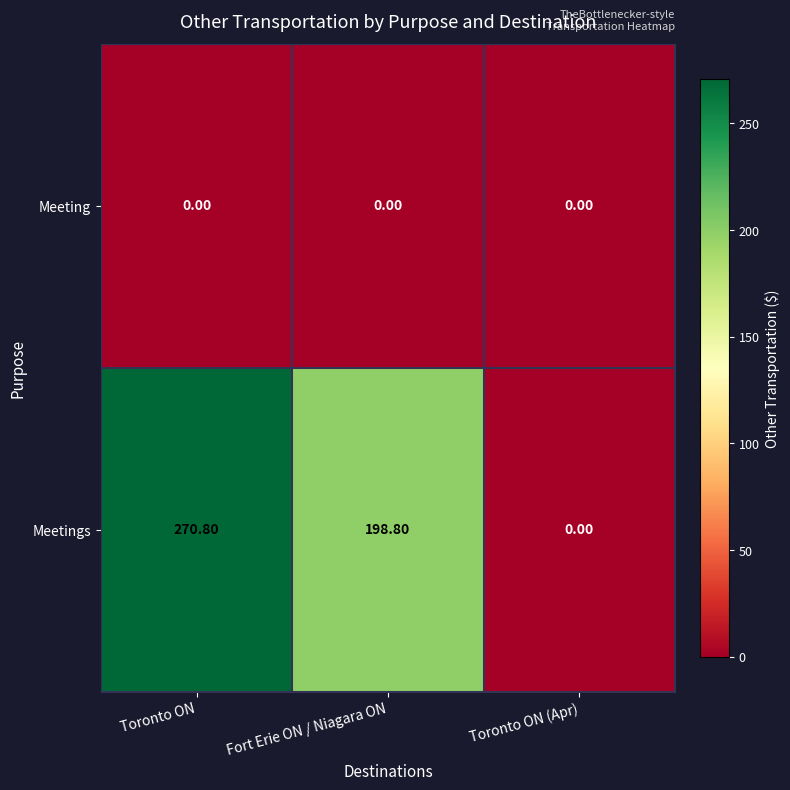

What is the difference between the maximum and minimum values in the Meetings series?

270.8